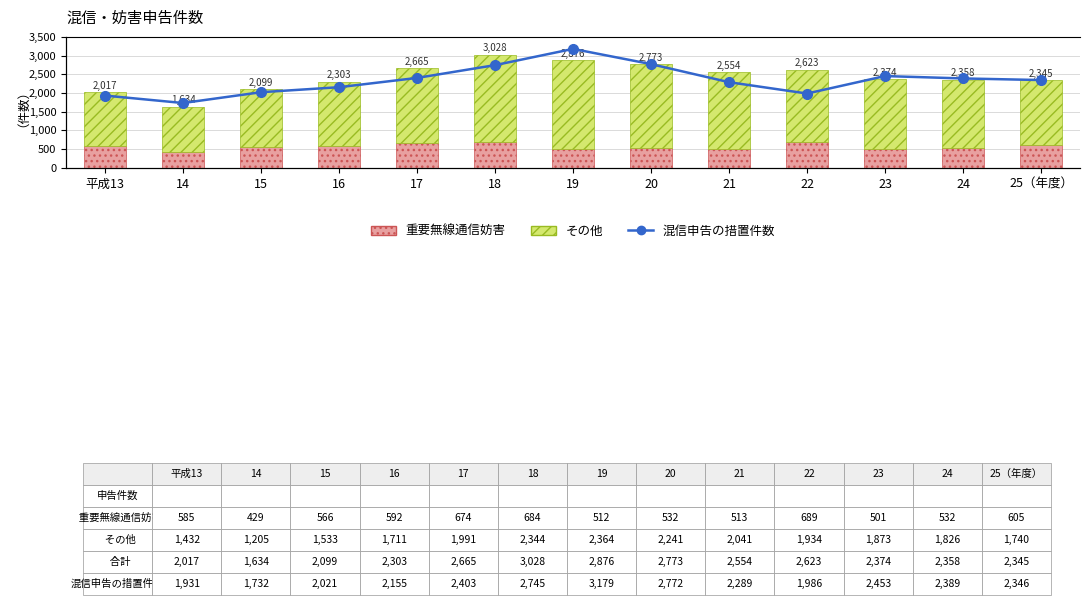

Reading right to left, extract all data points from this chart.

重要無線通信妨害: 25（年度）=605	24=532	23=501	22=689	21=513	20=532	19=512	18=684	17=674	16=592	15=566	14=429	平成13=585
その他: 25（年度）=1740	24=1826	23=1873	22=1934	21=2041	20=2241	19=2364	18=2344	17=1991	16=1711	15=1533	14=1205	平成13=1432
混信申告の措置件数: 25（年度）=2346	24=2389	23=2453	22=1986	21=2289	20=2772	19=3179	18=2745	17=2403	16=2155	15=2021	14=1732	平成13=1931